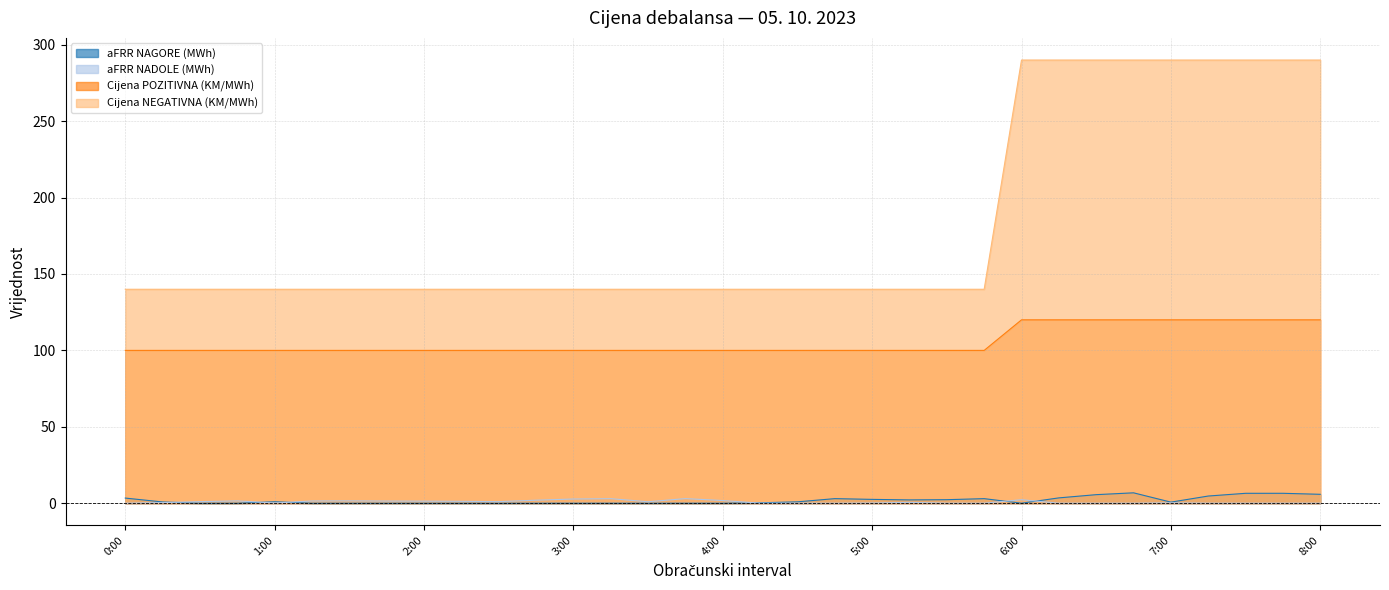

Rank the series at 2:45 from highest to lowest value.

Cijena NEGATIVNA (KM/MWh), Cijena POZITIVNA (KM/MWh), aFRR NADOLE (MWh), aFRR NAGORE (MWh)